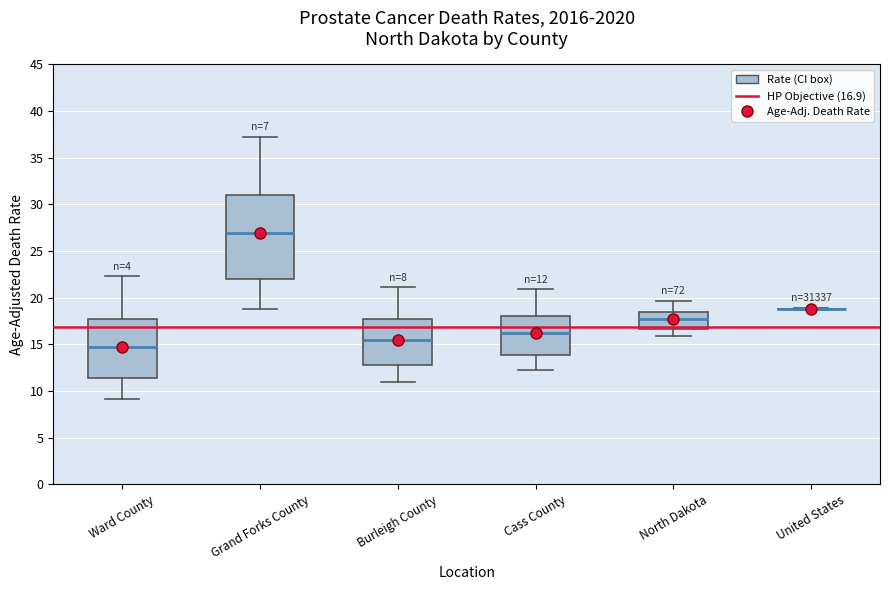

Which box is the tallest, from its lower edge to its upper edge?

Grand Forks County